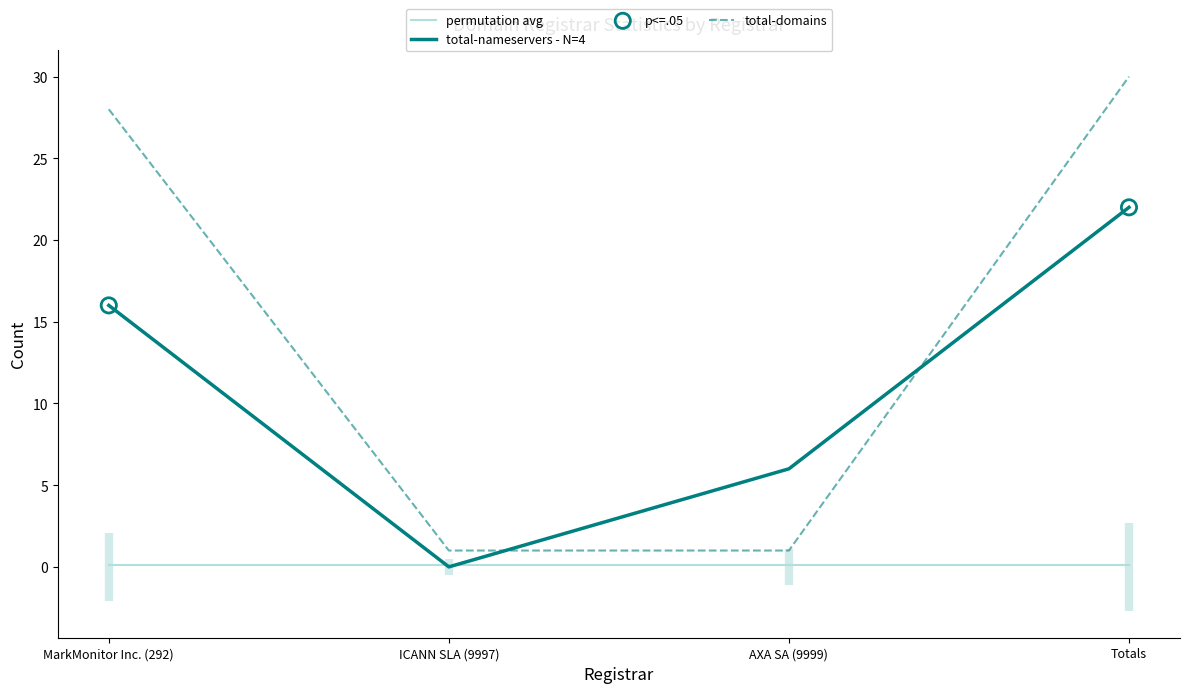

Which series contains the lowest Y value?

total-nameservers